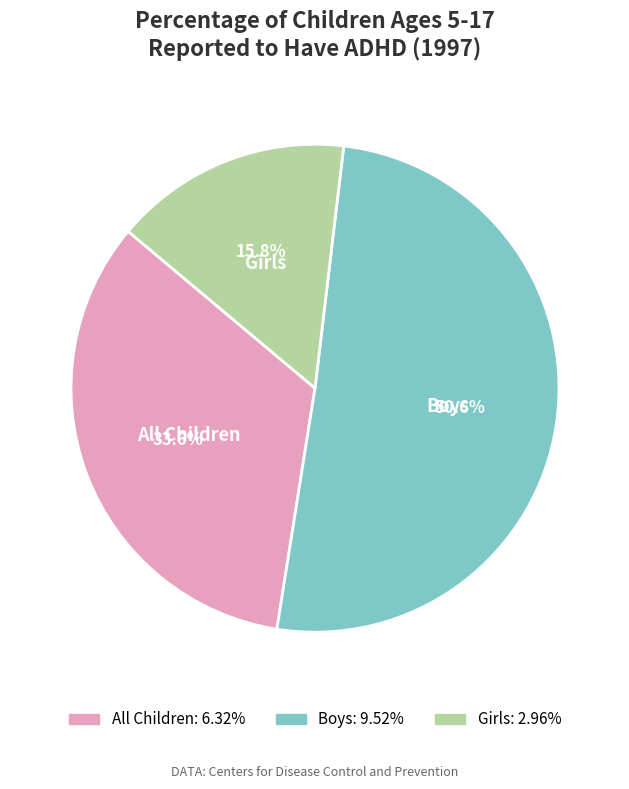

Which slice is the smallest?

Girls